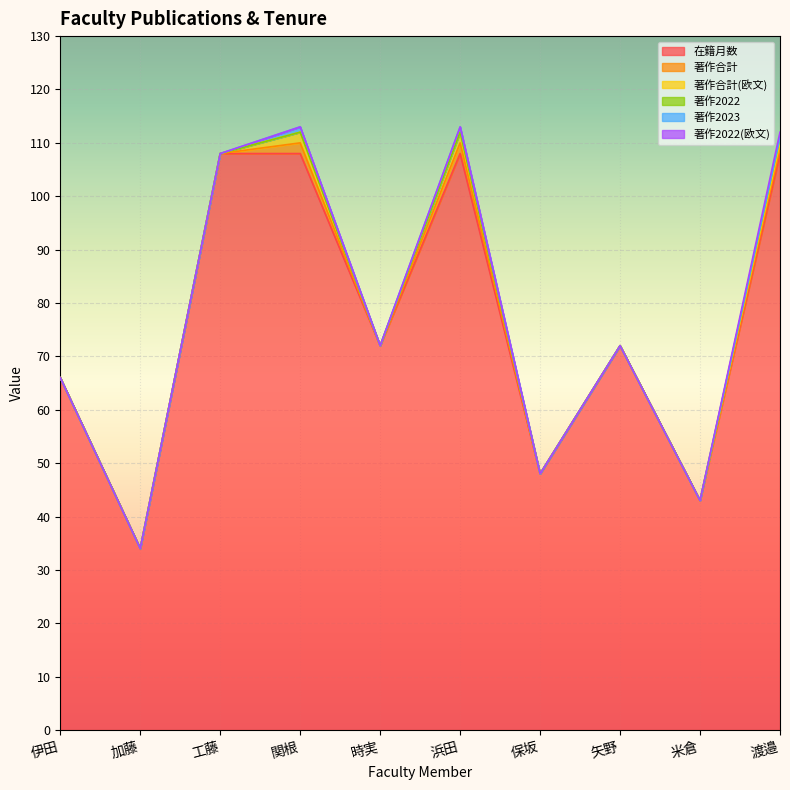

Reading right to left, list all the values displayed in this chart.

在籍月数: 108	43	72	48	108	72	108	108	34	66
著作合計: 1	0	0	0	2	0	2	0	0	0
著作合計(欧文): 1	0	0	0	2	0	2	0	0	0
著作2022: 1	0	0	0	0	0	0	0	0	0
著作2023: 0	0	0	0	1	0	1	0	0	0
著作2022(欧文): 1	0	0	0	0	0	0	0	0	0